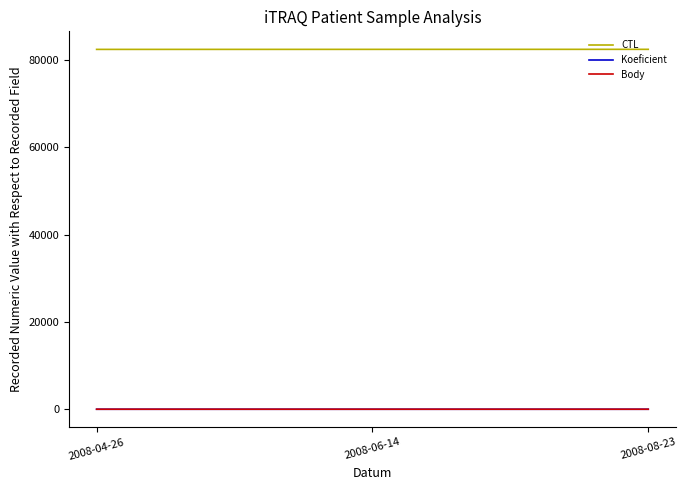

What is the maximum value for CTL?

82416.0